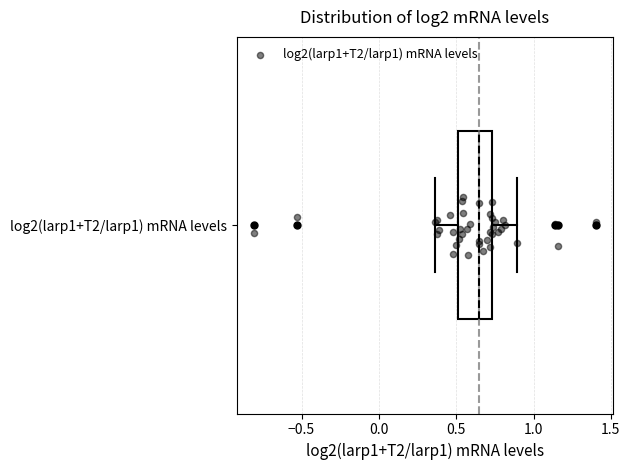

Transcribe this box plot: give where the median line is, the range the box spans, and where the two whiskers end, as read against the x-axis. The values are not printed on the chart, so give them approximately, as read against the axis.

median 0.65, box 0.50 to 0.75, whiskers 0.35 to 0.90